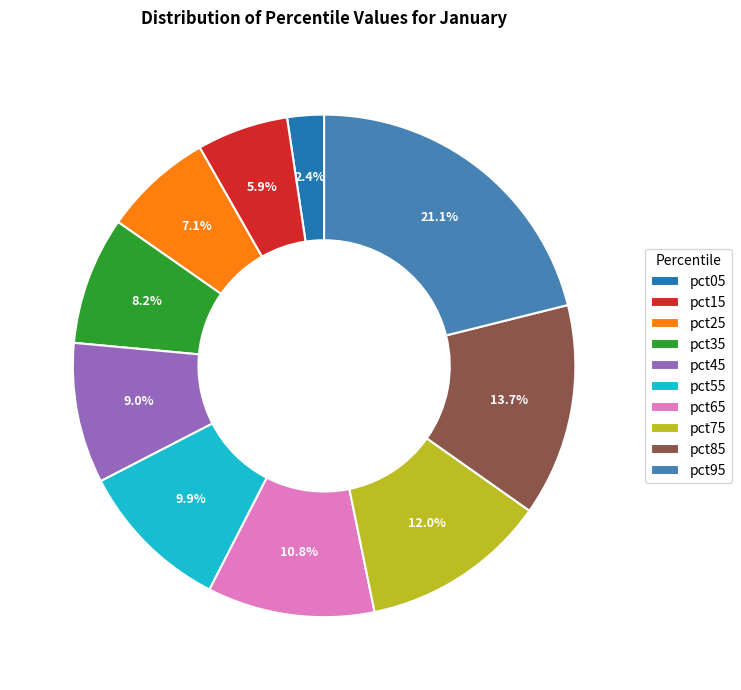

Is it true that pct35 is 8% of the pie?

True